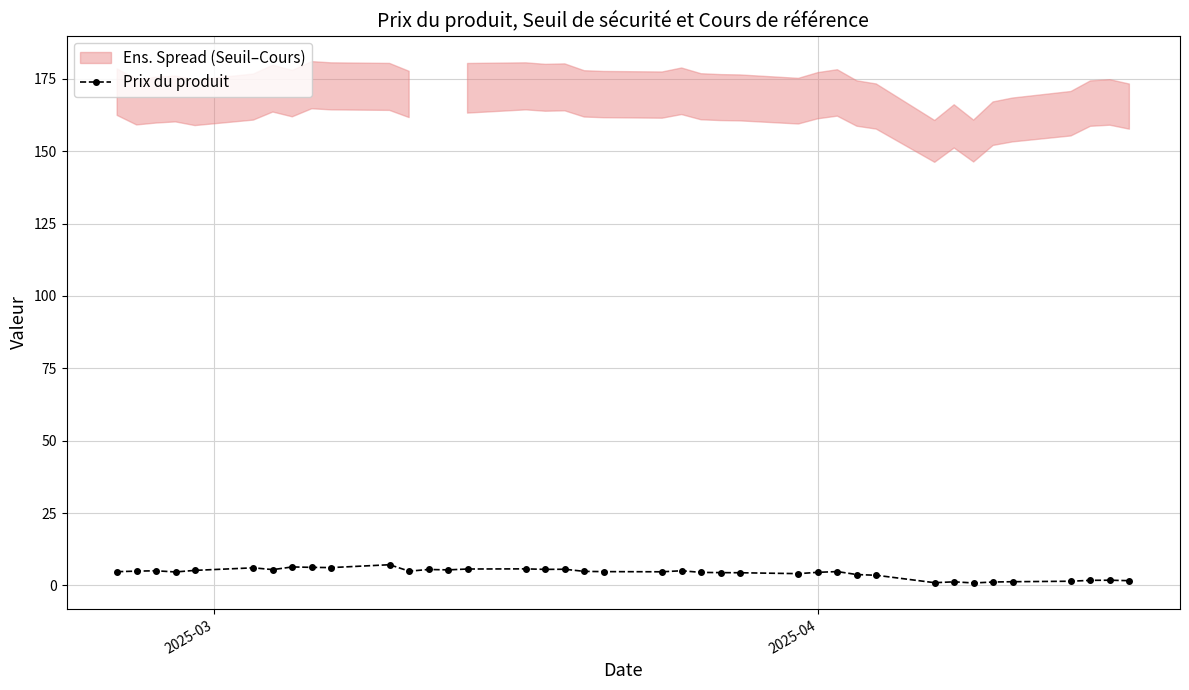

What is the maximum value for Prix du produit?

7.2